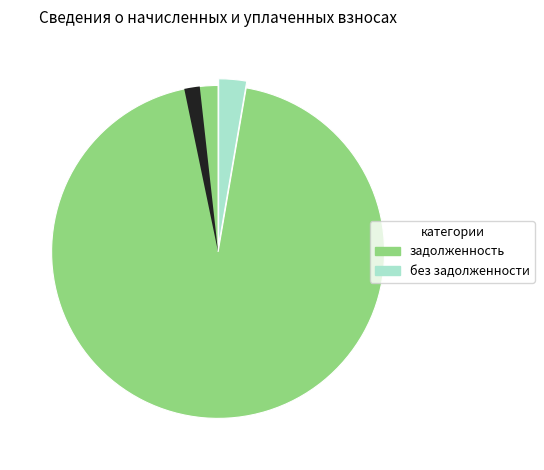

The 2 slice represents 3% of the pie. True or false?

True